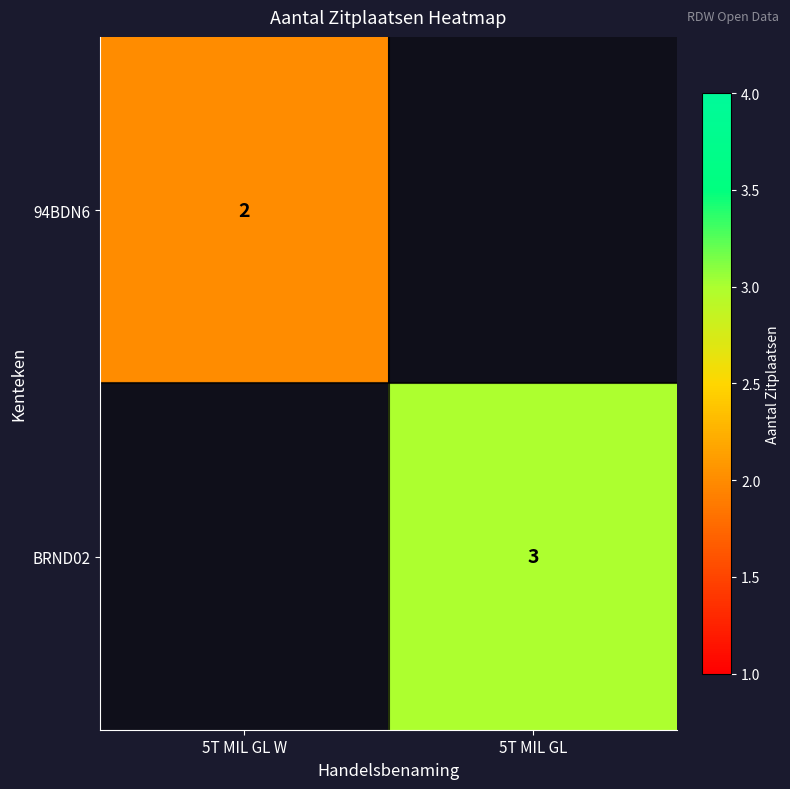

The value of BRND02 at 5T MIL GL is 3. True or false?

True